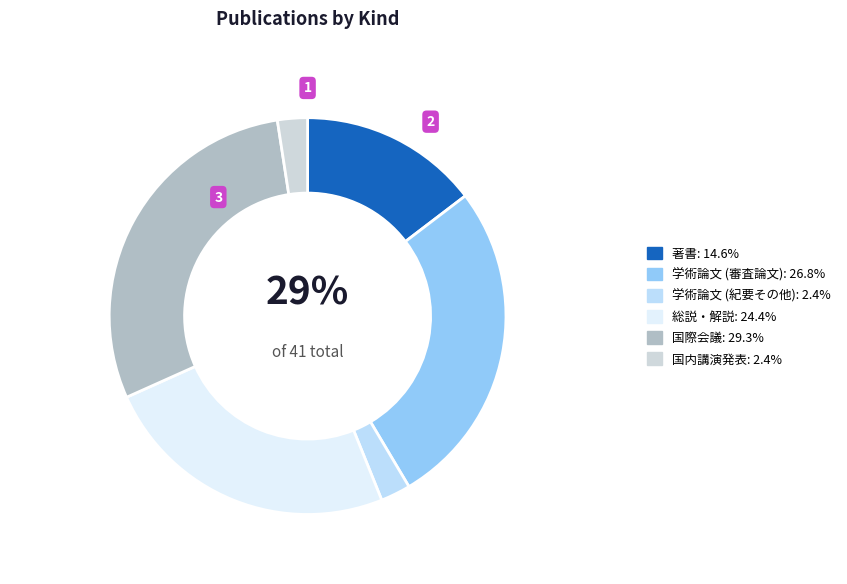

To the nearest percent, what portion does 国際会議 represent?

29%